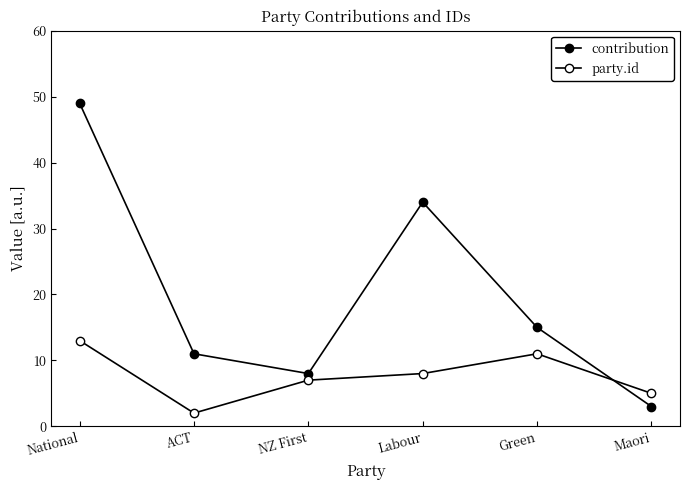

Count the number of categories in the chart.

6